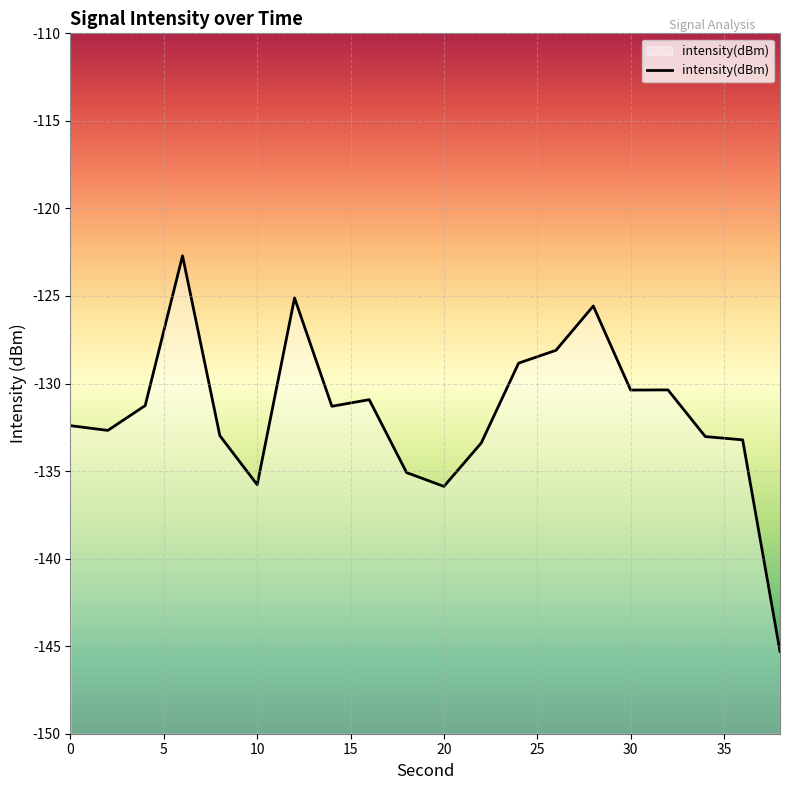

What value does the data have at 0?

-132.4